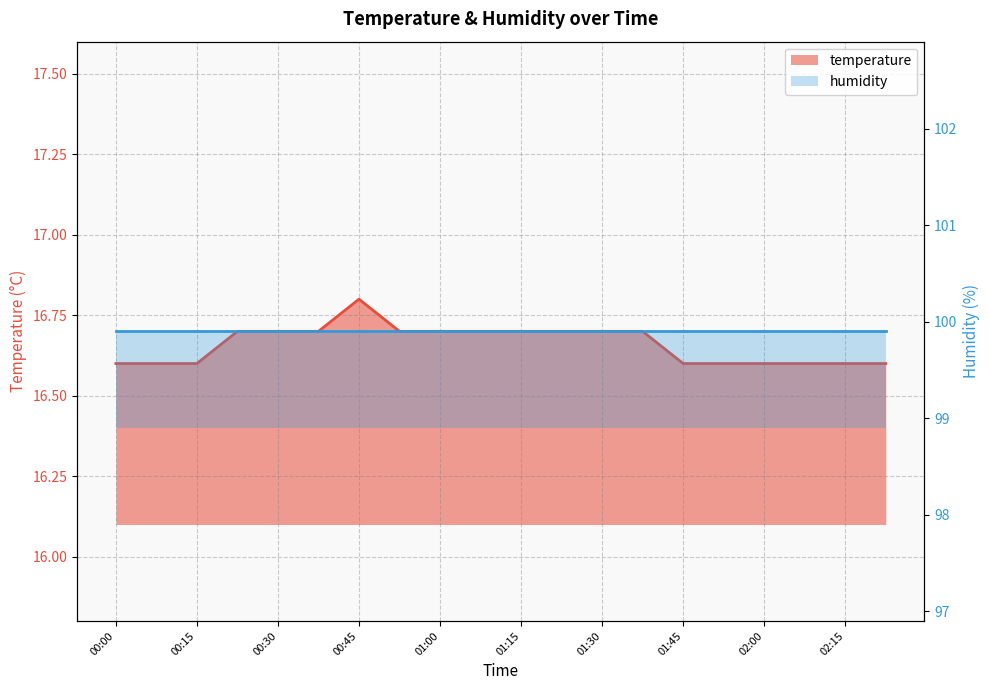

What is the label of the 8th point from the right?

01:30